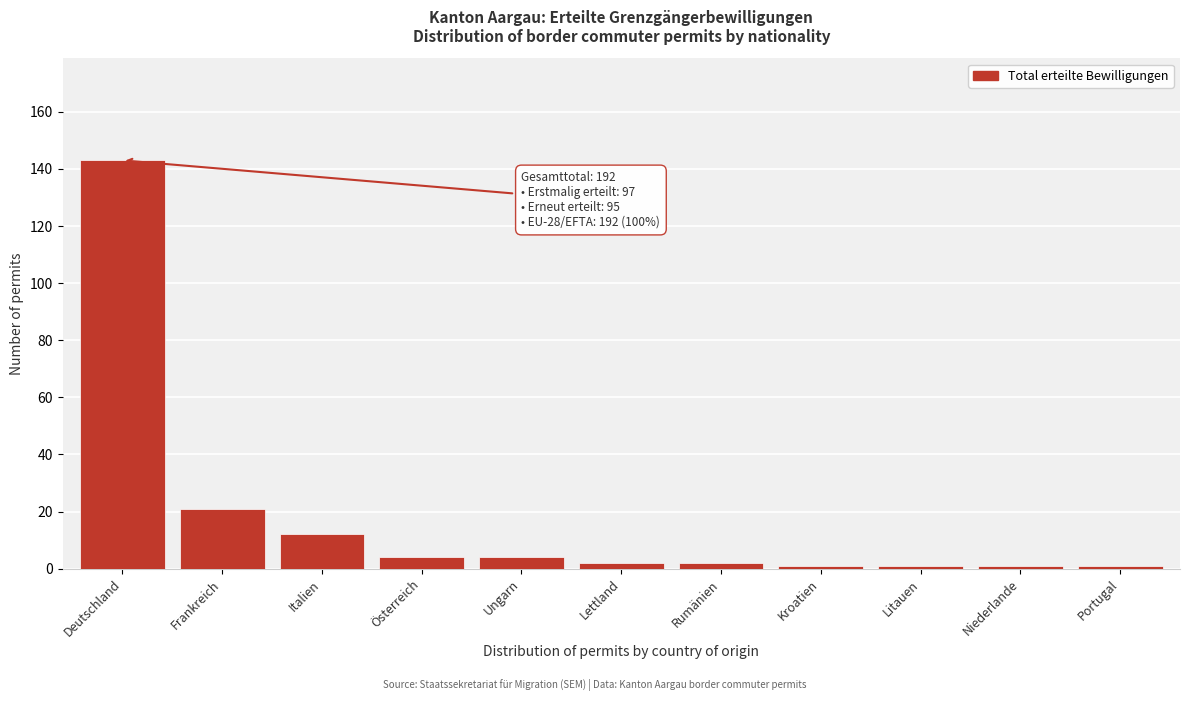

Reading left to right, extract all data points from this chart.

143	21	12	4	4	2	2	1	1	1	1